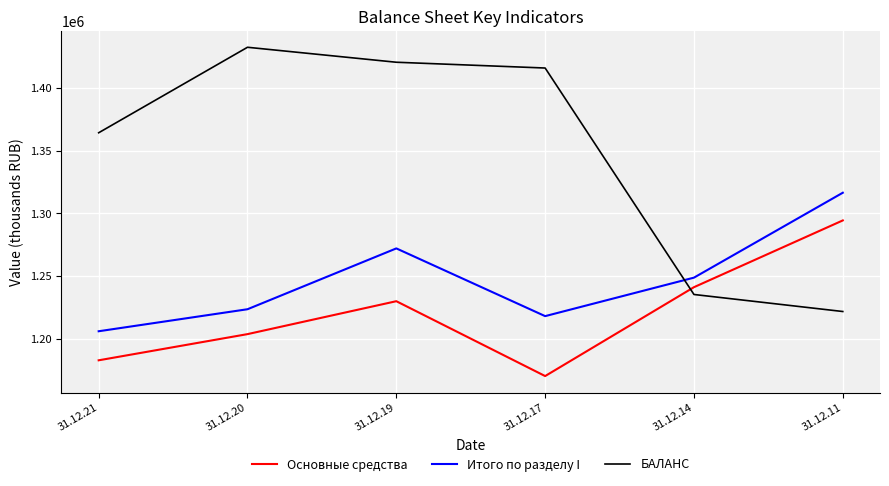

What is the highest value of the Итого по разделу I series?

1316339